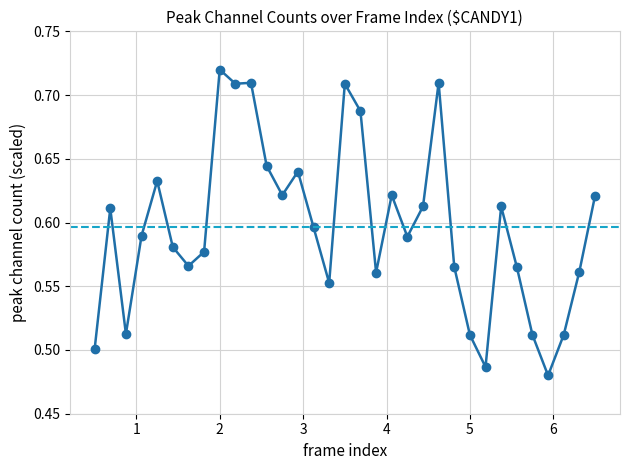

How many interior local peaks (higher than both neighbors) does the data have?

9